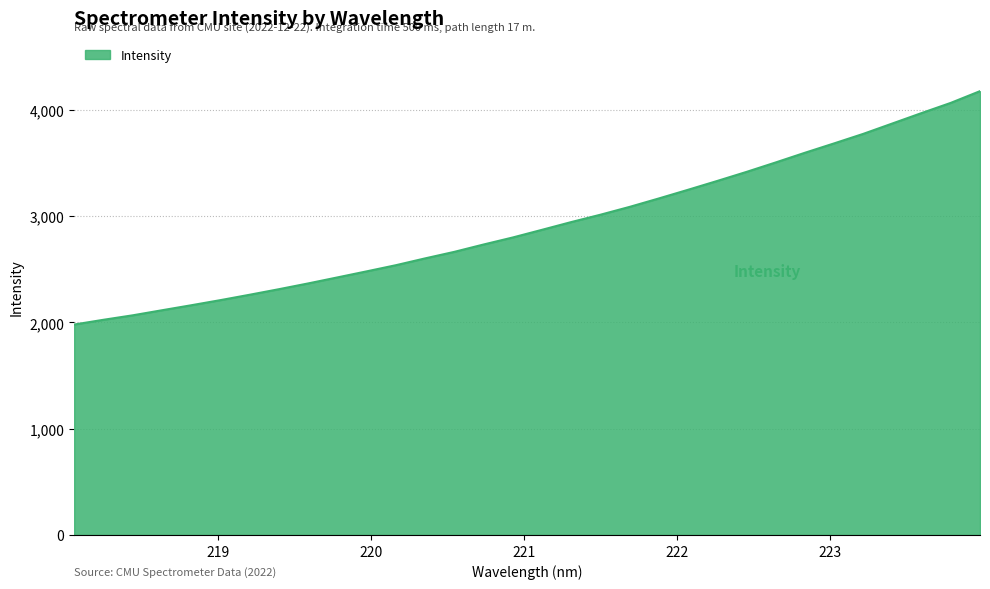

What is the maximum value shown in the chart?

4174.6